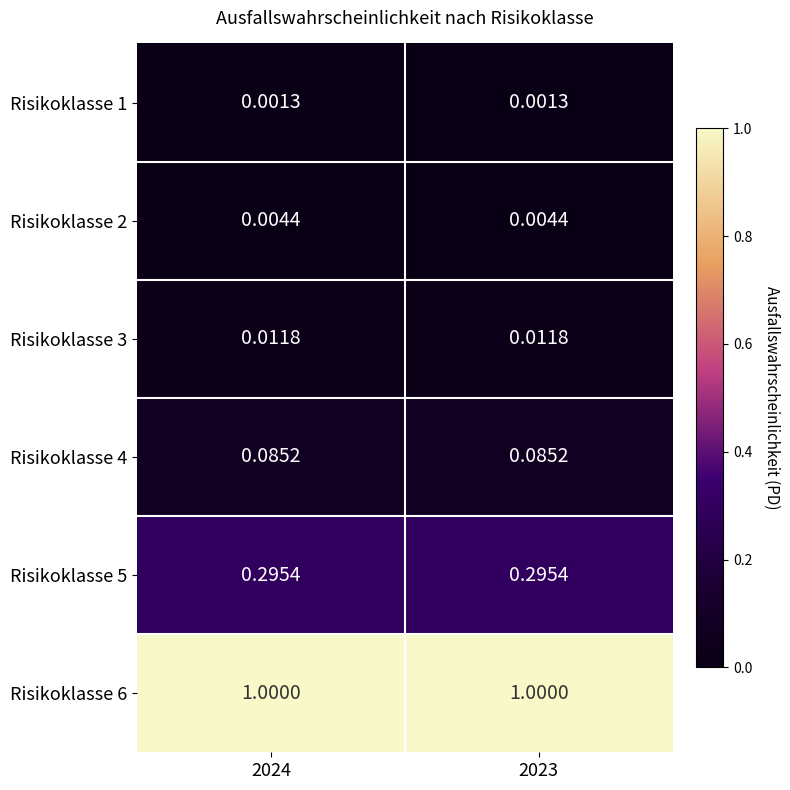

Is the value of Risikoklasse 5 at 2023 greater than the value of Risikoklasse 1 at 2023?

Yes